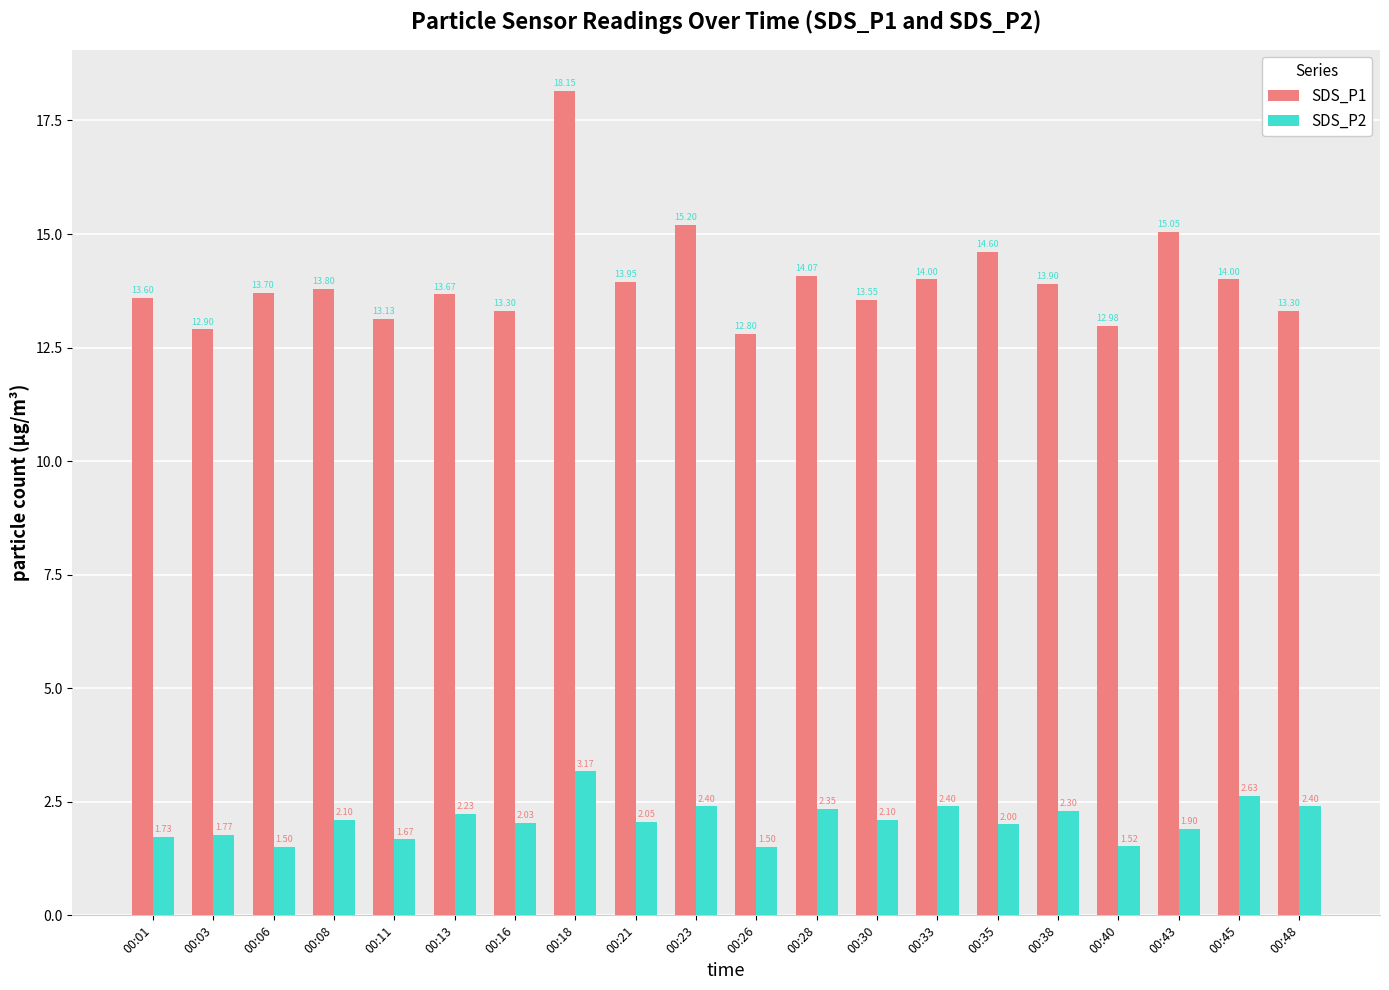

What is the difference between the SDS_P1 values at 00:35 and 00:23?

0.6